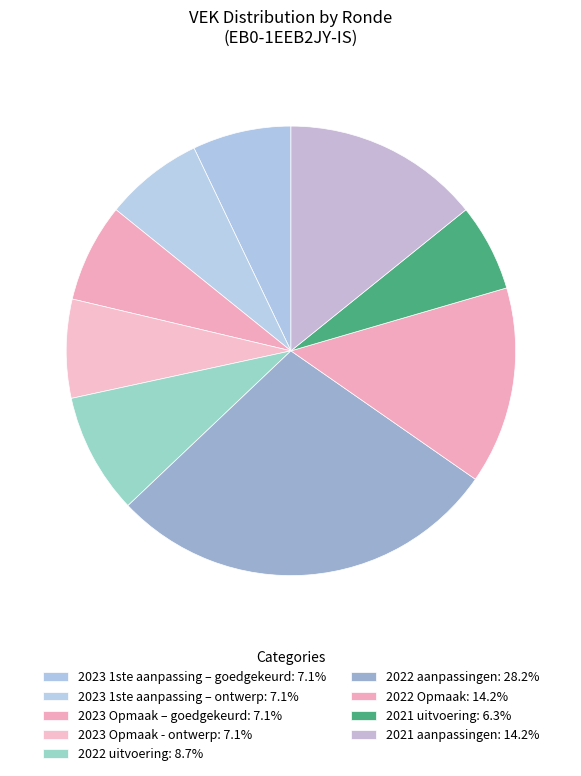

Count the number of slices in the pie.

9